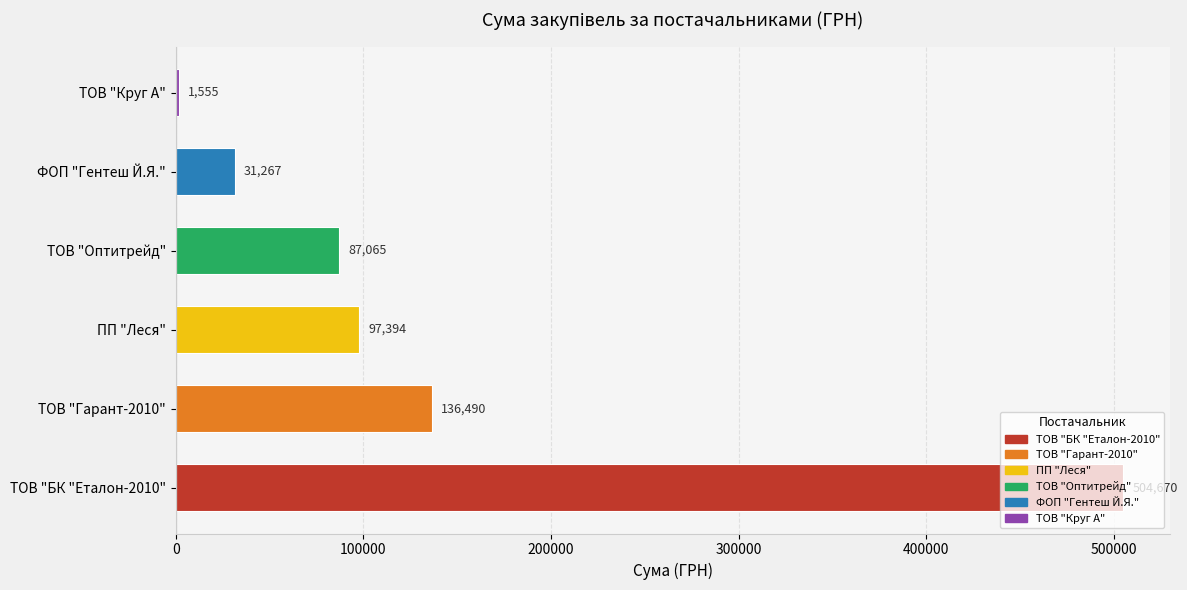

Is it true that the value at ТОВ "БК "Еталон-2010" is 504670.2?

True